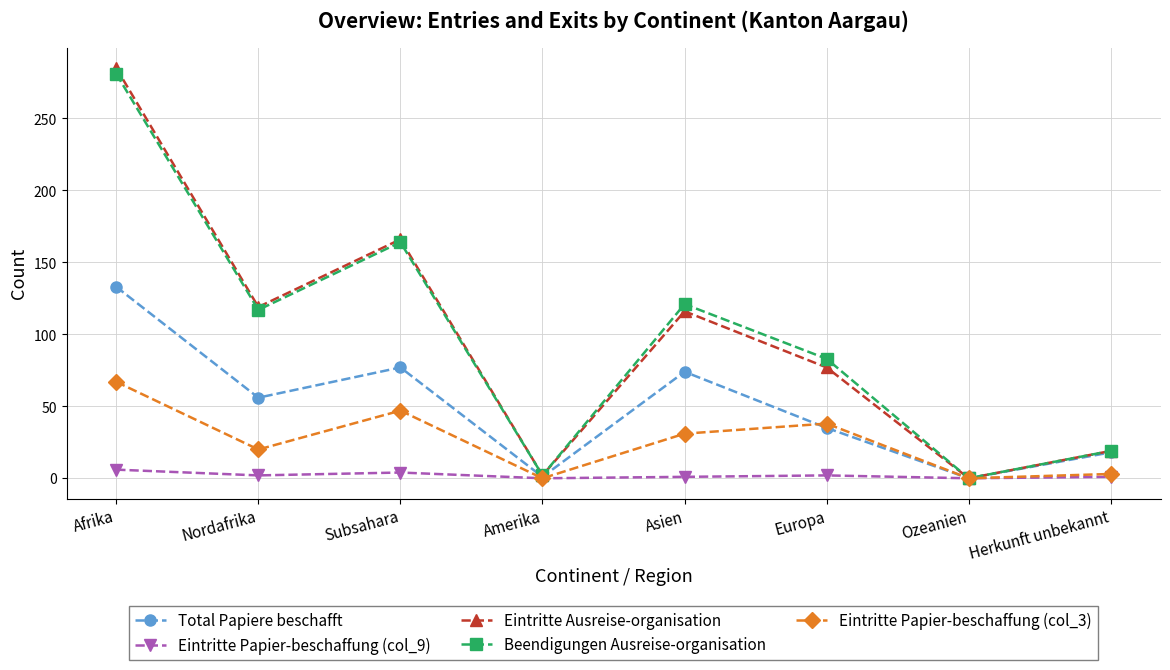

Is the value of Total Papiere beschafft at Asien greater than the value of Eintritte Papier-beschaffung (col_9) at Amerika?

Yes